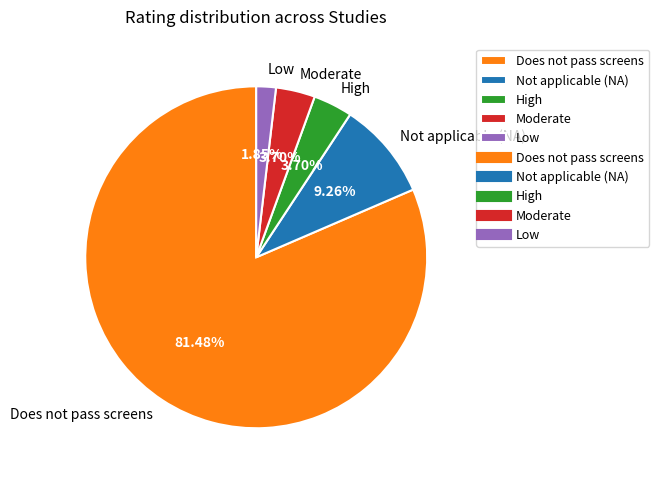

Combined, do Low and Moderate account for over 50%?

No